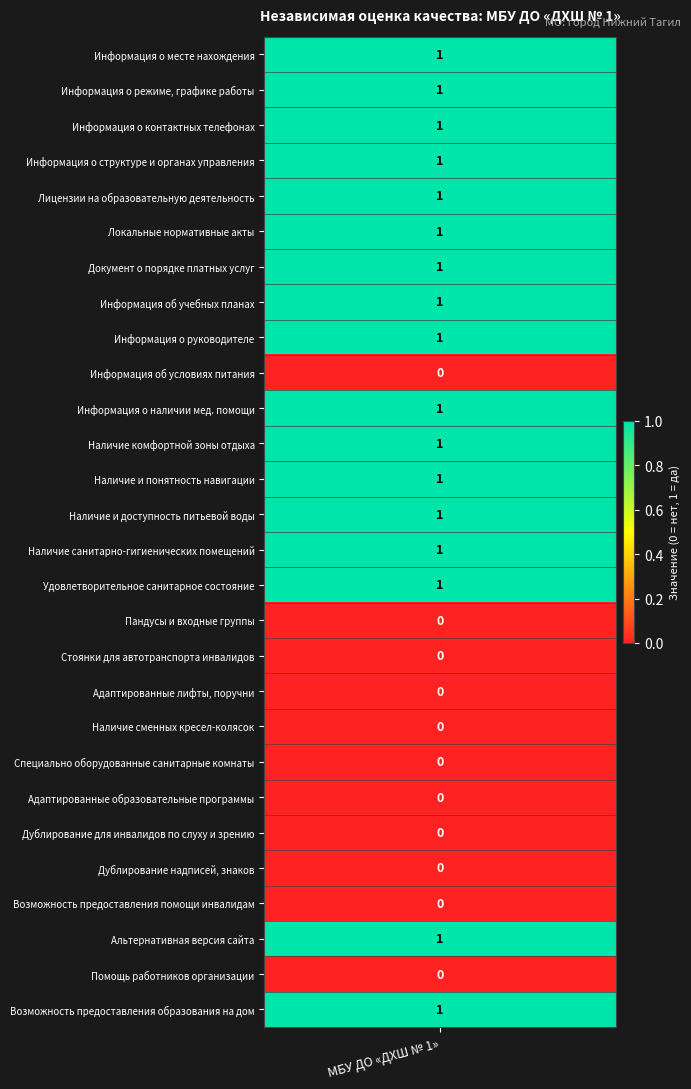

Reading right to left, transcribe all the data shown in this chart.

1	0	1	0	0	0	0	0	0	0	0	0	1	1	1	1	1	1	0	1	1	1	1	1	1	1	1	1